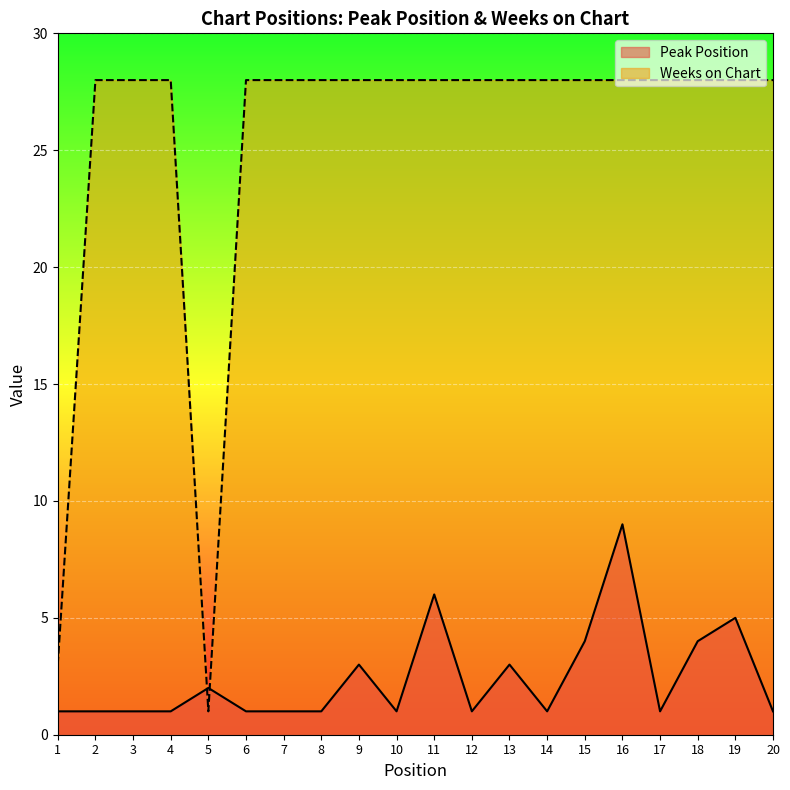

At how many categories does at least one series exceed 8?

18